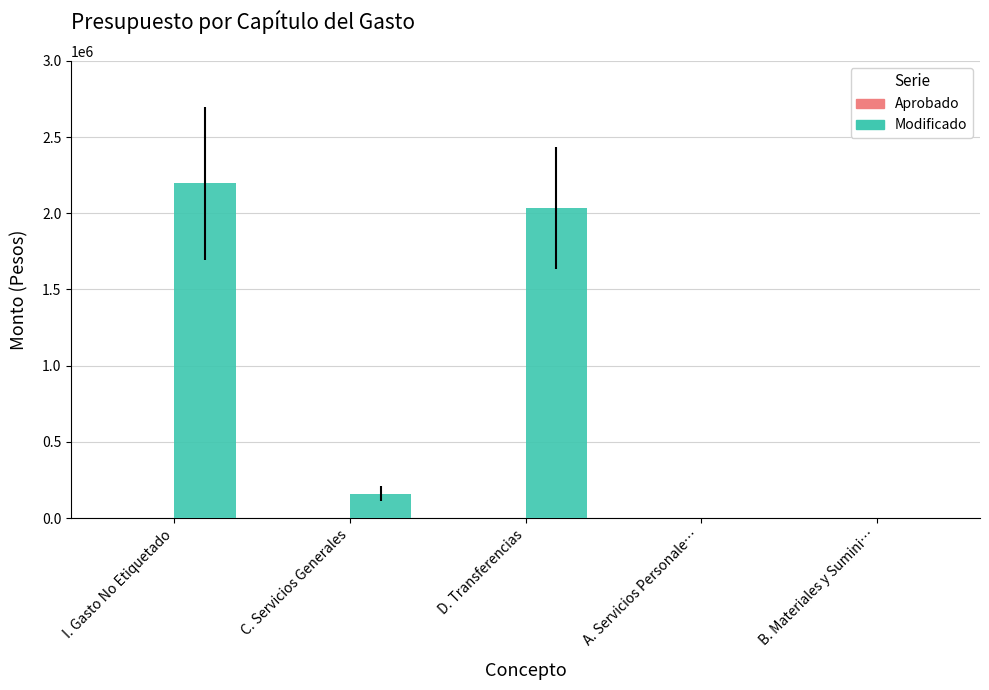

Reading left to right, list all the values displayed in this chart.

I. Gasto No Etiquetado=2196410.9	C. Servicios Generales=160707.7	D. Transferencias=2035703.2	A. Servicios Personale…=0.0	B. Materiales y Sumini…=0.0